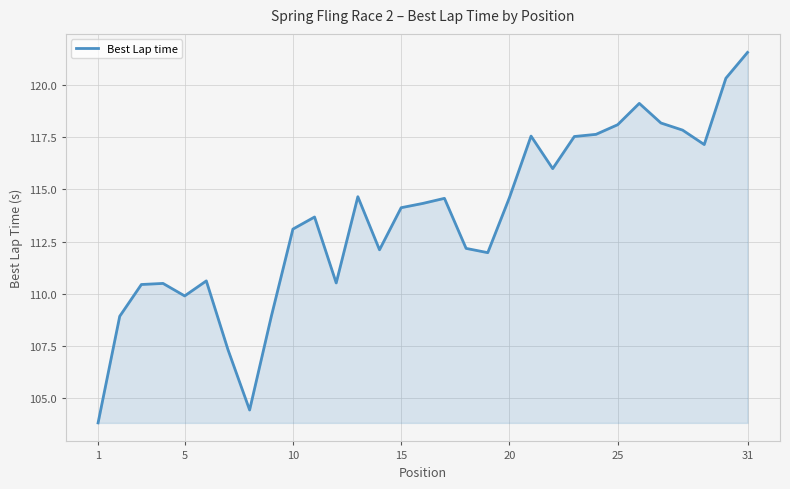

What is the maximum value shown in the chart?

121.6